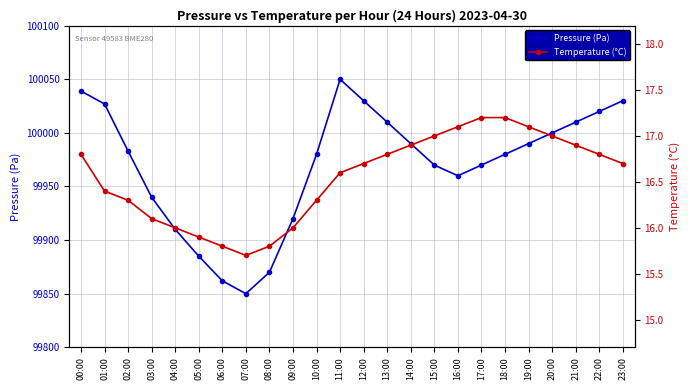

True or false: Temperature (°C) and Pressure (Pa) intersect in this chart.

False